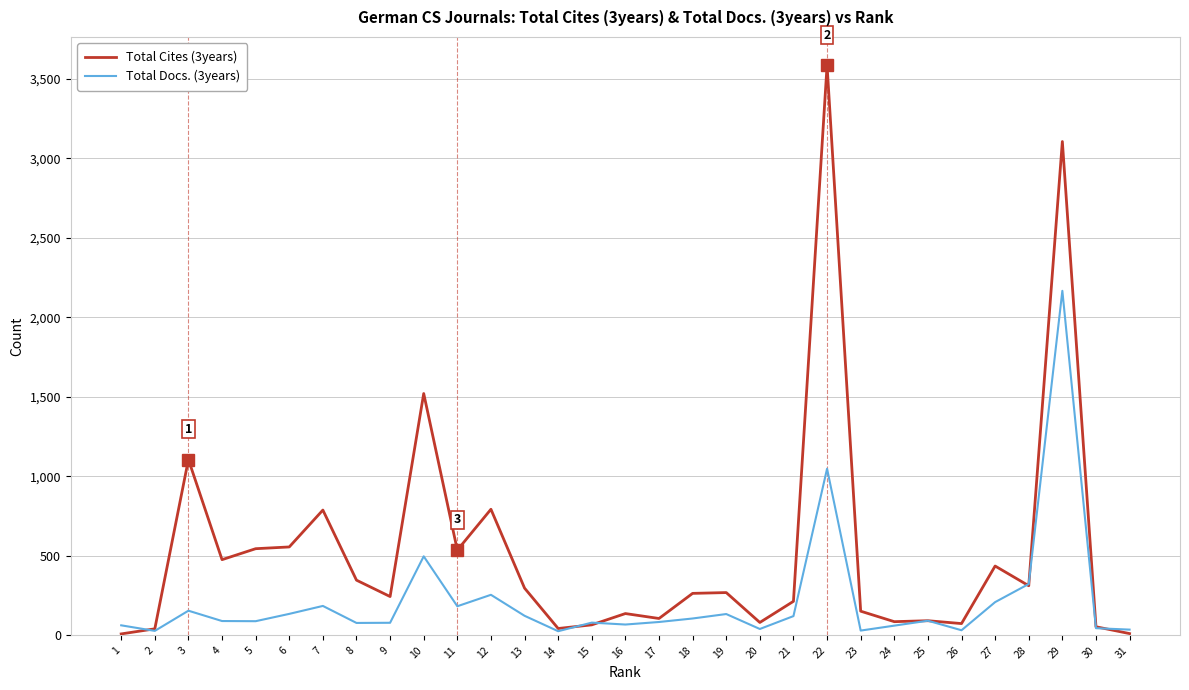

The value of Total Cites (3years) at 17 is 106. True or false?

True